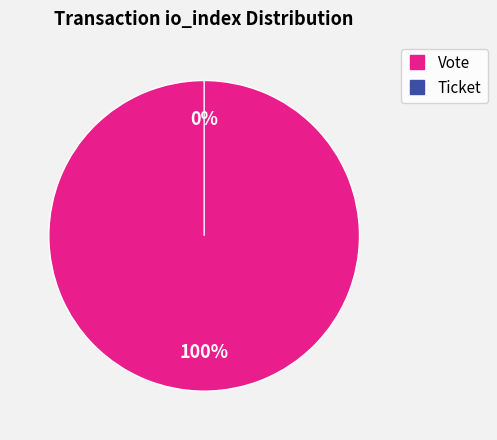

Which has a higher value, Ticket or Vote?

Vote